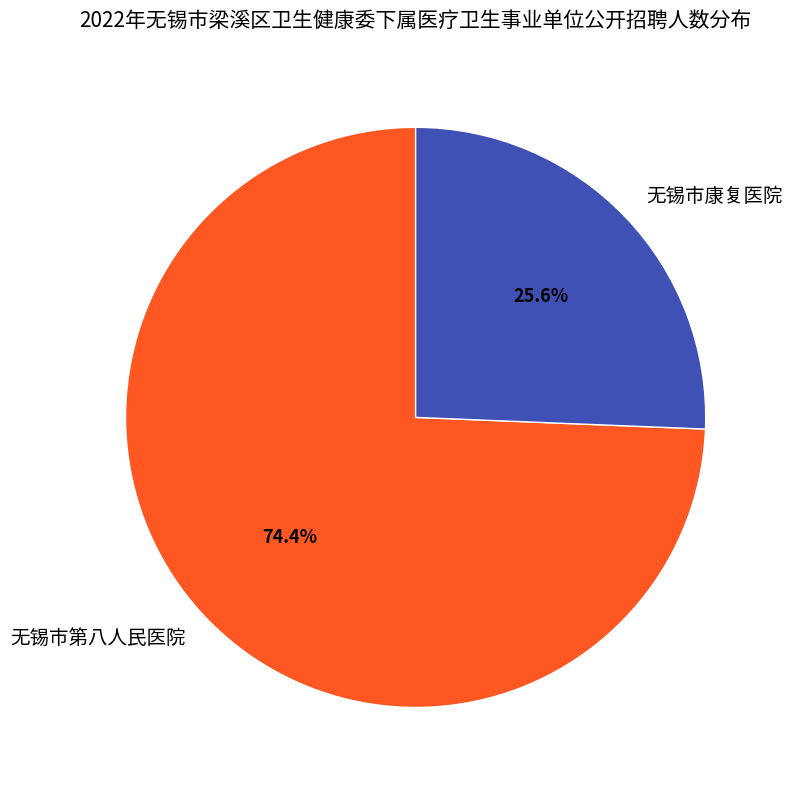

The 无锡市第八人民医院 slice represents 86% of the pie. True or false?

False